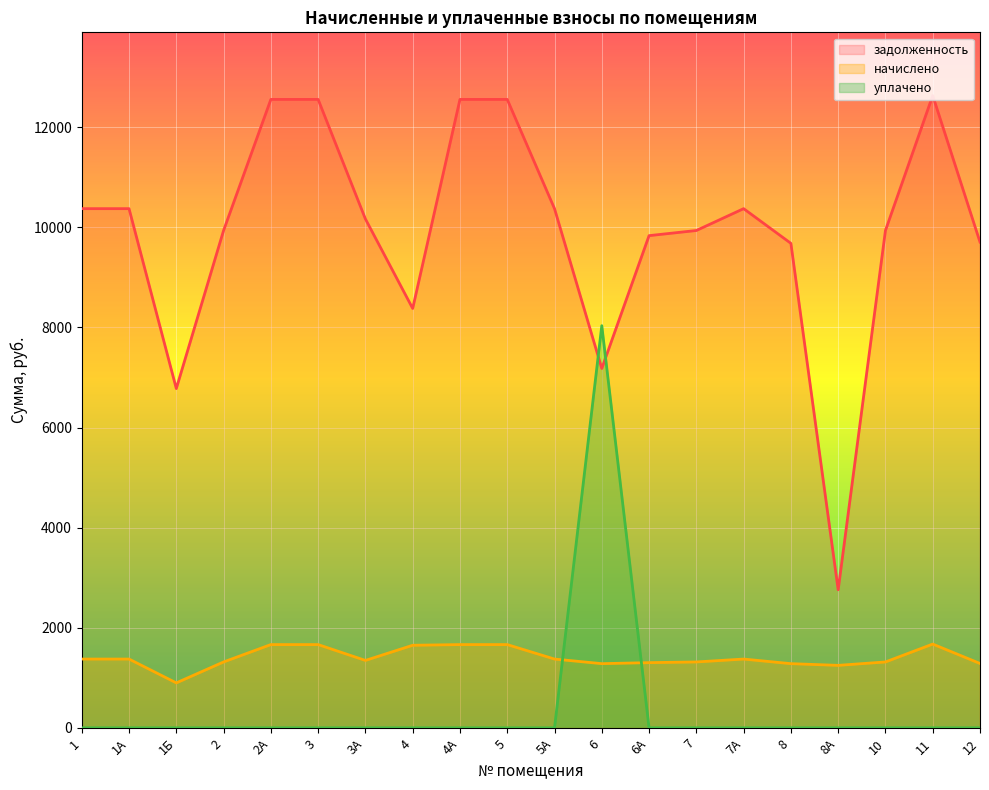

At which category is the sum across all series the highest?

6